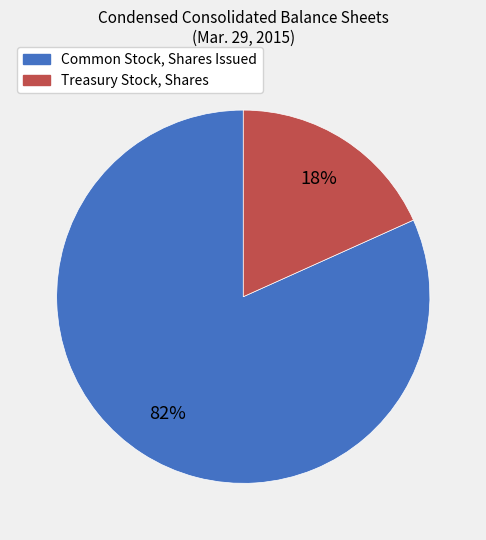

True or false: Common Stock, Shares Issued accounts for 82% of the total.

True